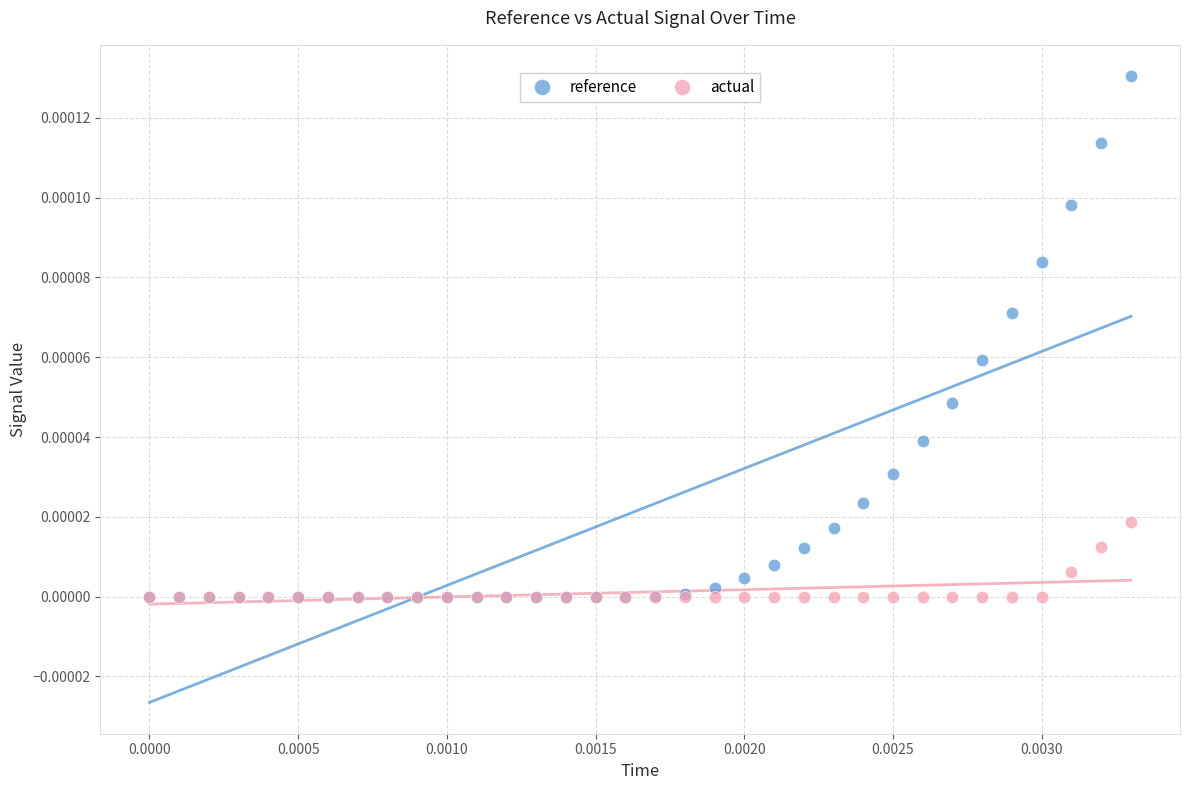

Which series has the widest spread of Y values?

reference